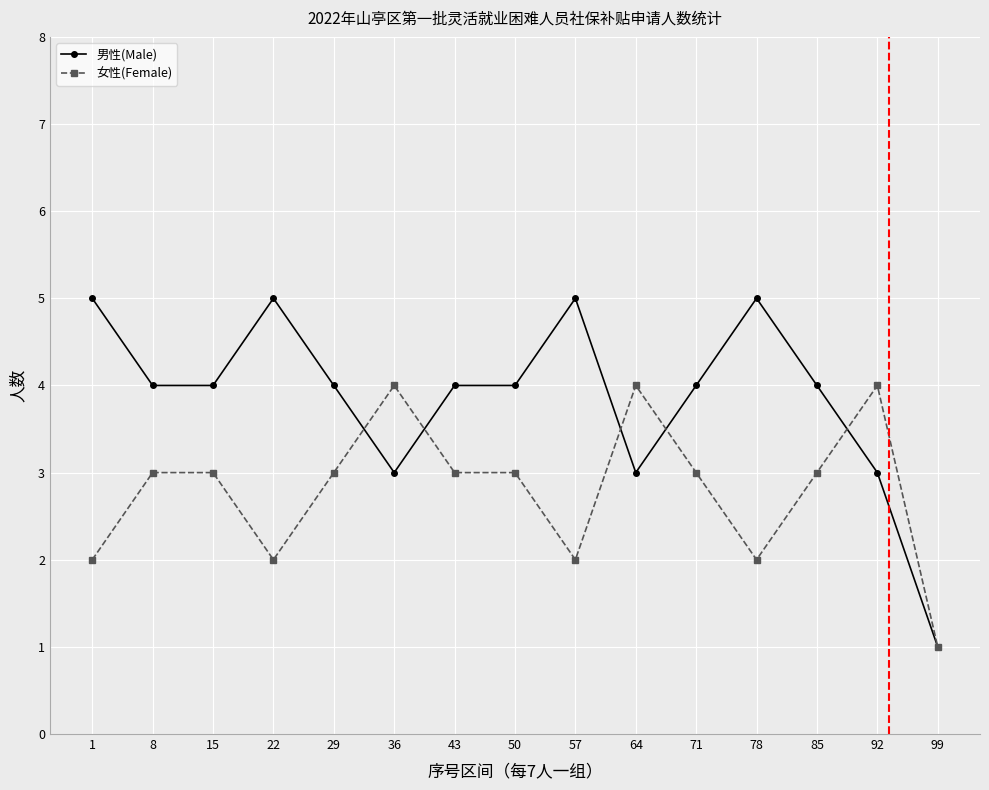

True or false: 男性(Male) has more than 0 interior local peaks.

True